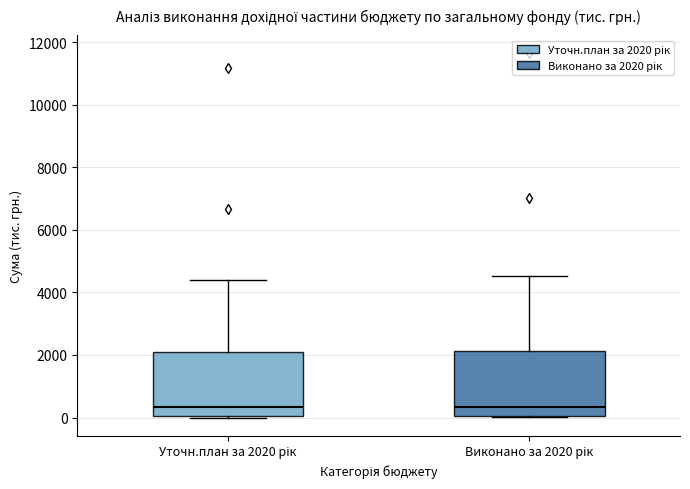

Reading left to right, transcribe this box plot: for each box, give where its median line is, the range the box spans, and where its two whiskers end, as read against the y-axis. The values are not printed on the chart, so give them approximately, as read against the axis.

Уточн.план за 2020 рік: median 400, box 0 to 2000, whiskers 0 to 4400
Виконано за 2020 рік: median 400, box 0 to 2200, whiskers 0 to 4600